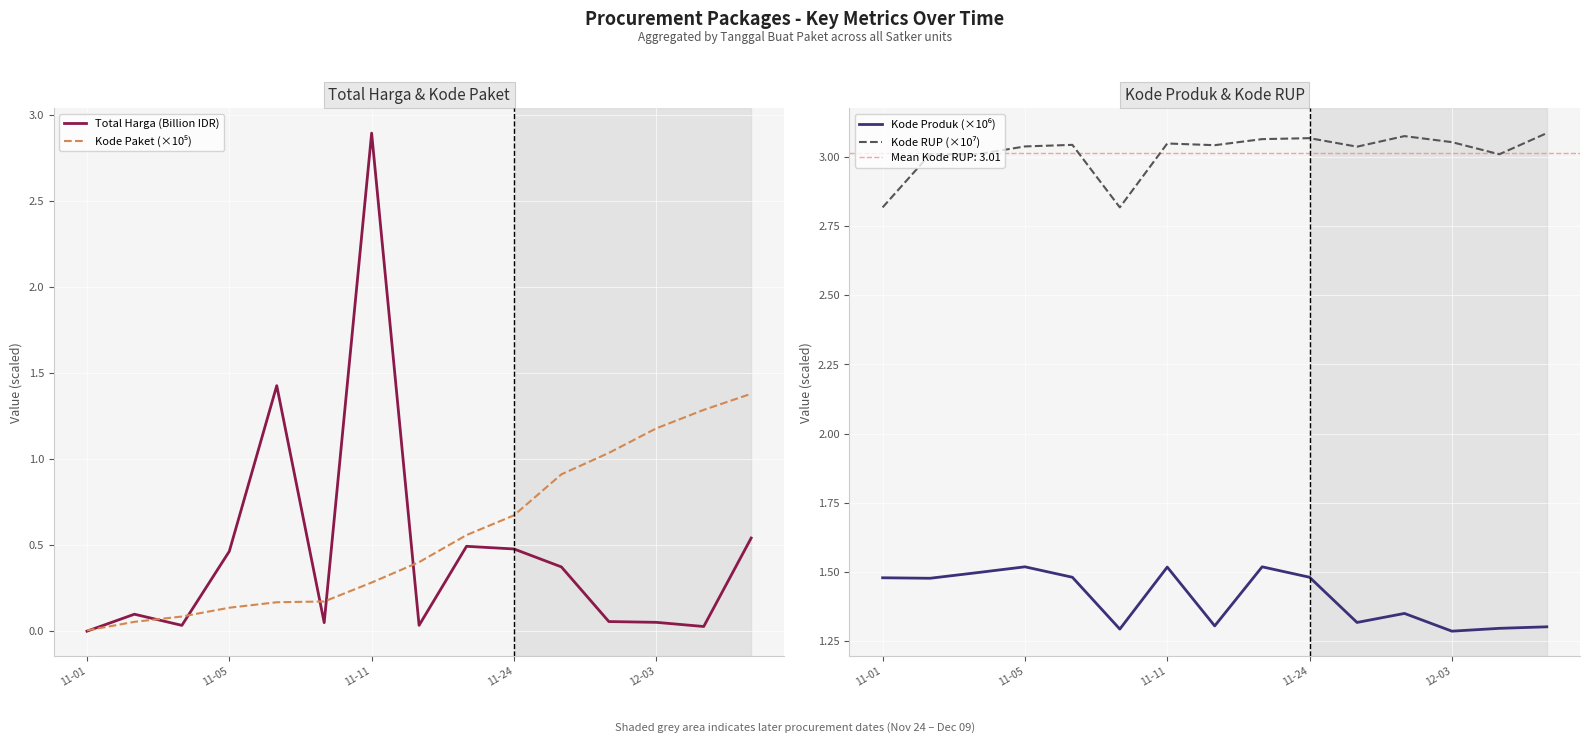

Count the number of data series in this chart.

4